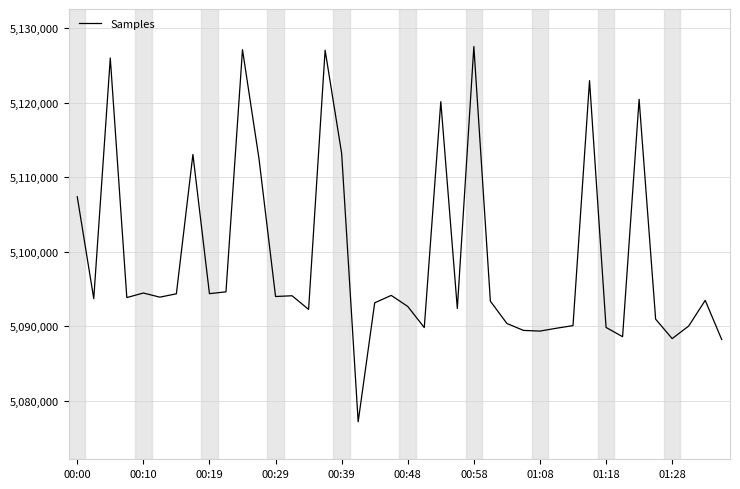

What is the minimum value shown in the chart?

5077159